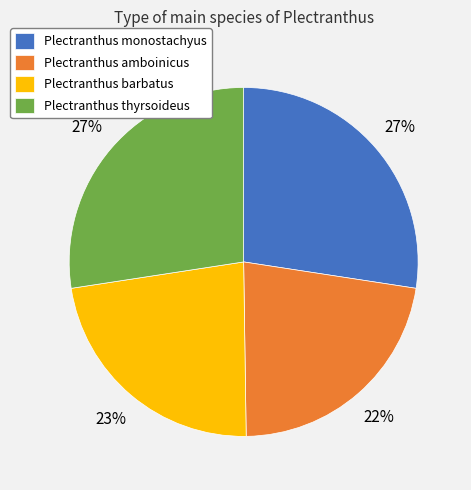

Is it true that Plectranthus monostachyus is 27% of the pie?

True